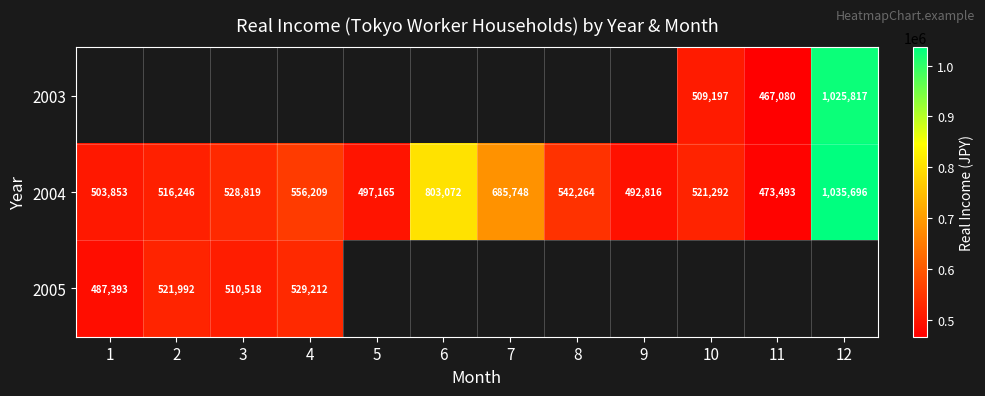

At which label is 2004 closest to 754594?

6